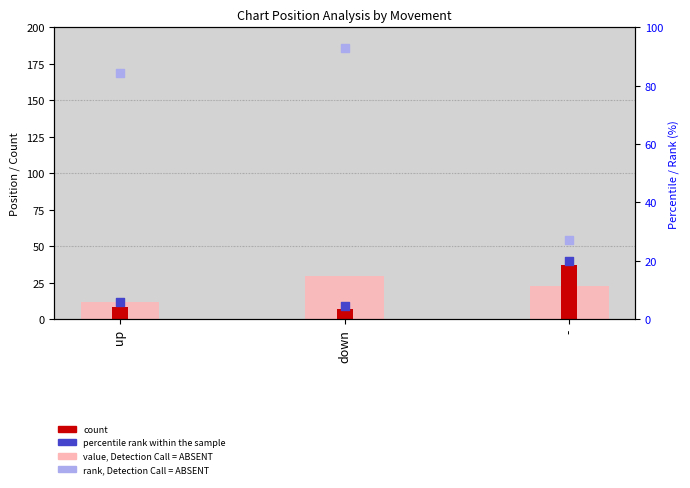

Which series has the widest spread of Y values?

rank, Detection Call = ABSENT